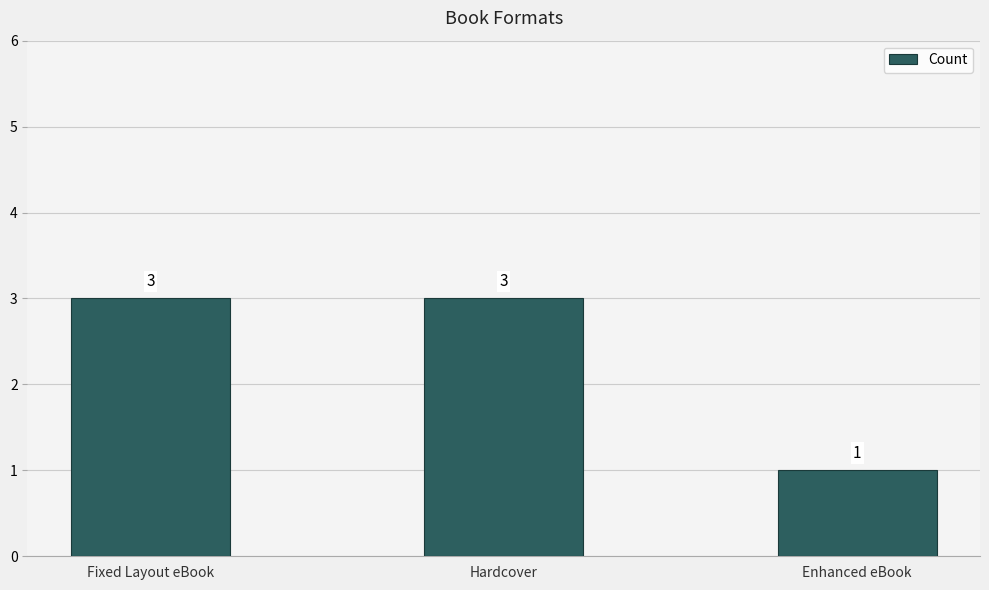

What is the value of the 3rd bar from the left?

1